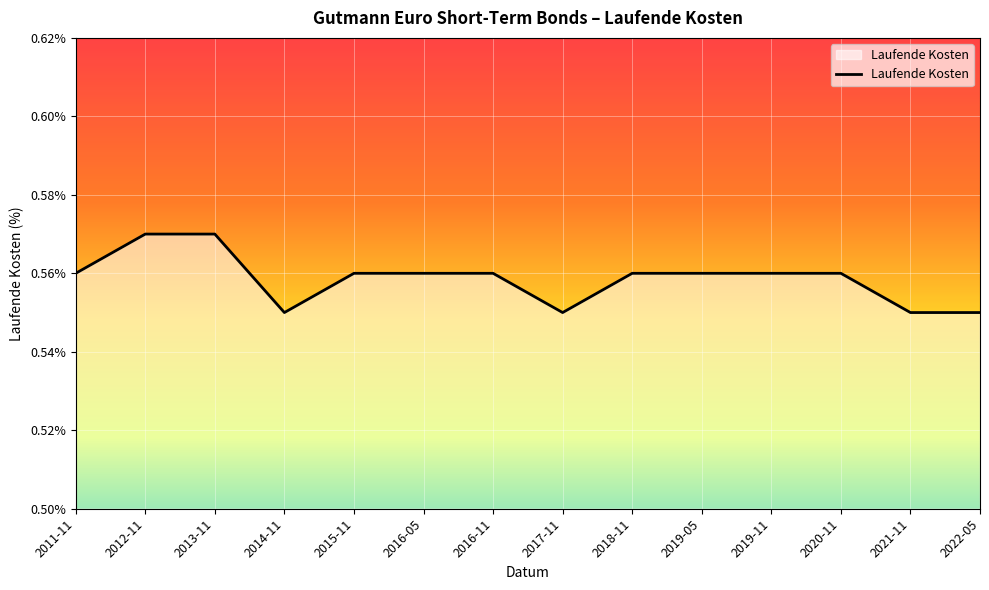

What is the sum of all values?

7.8